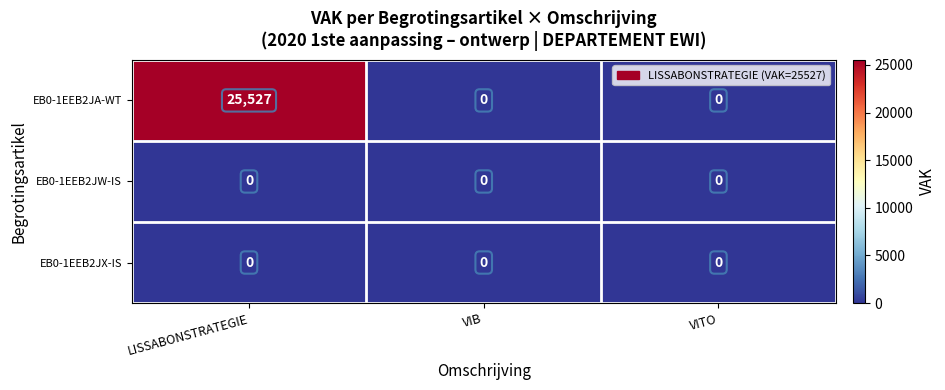

Which series has the largest total across all categories?

EB0-1EEB2JA-WT